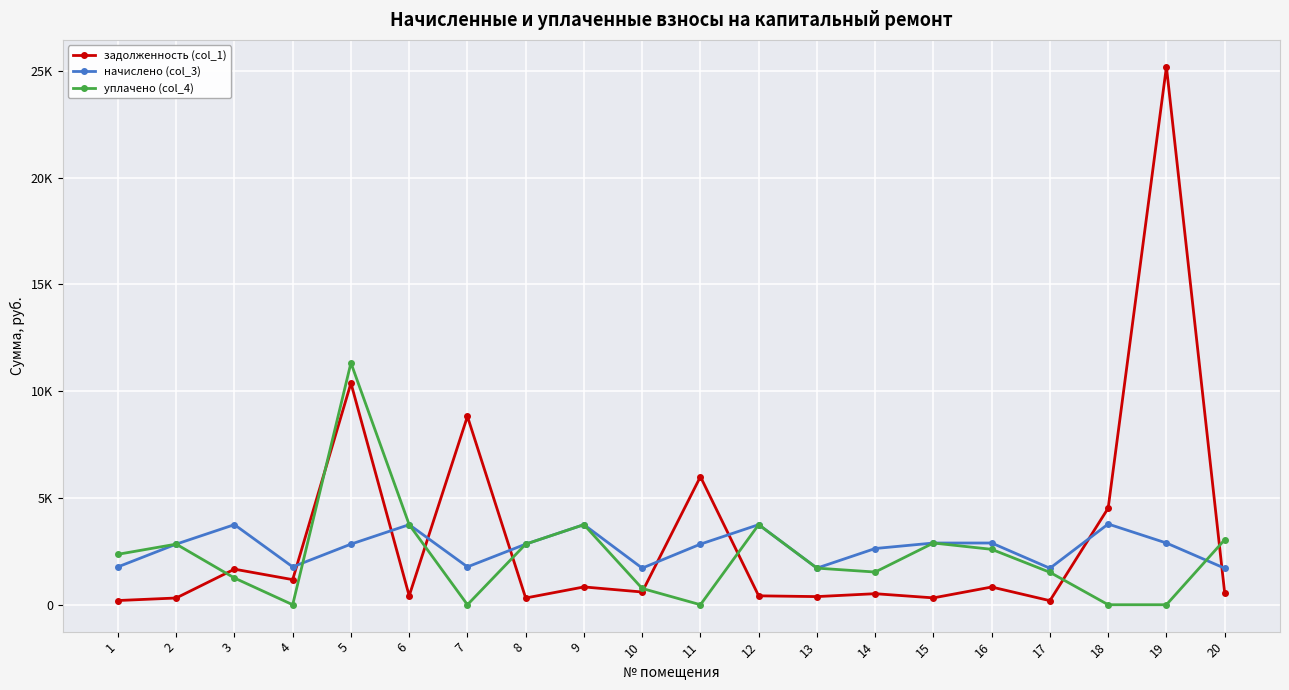

Is this an area chart (filled region under the line)?

No